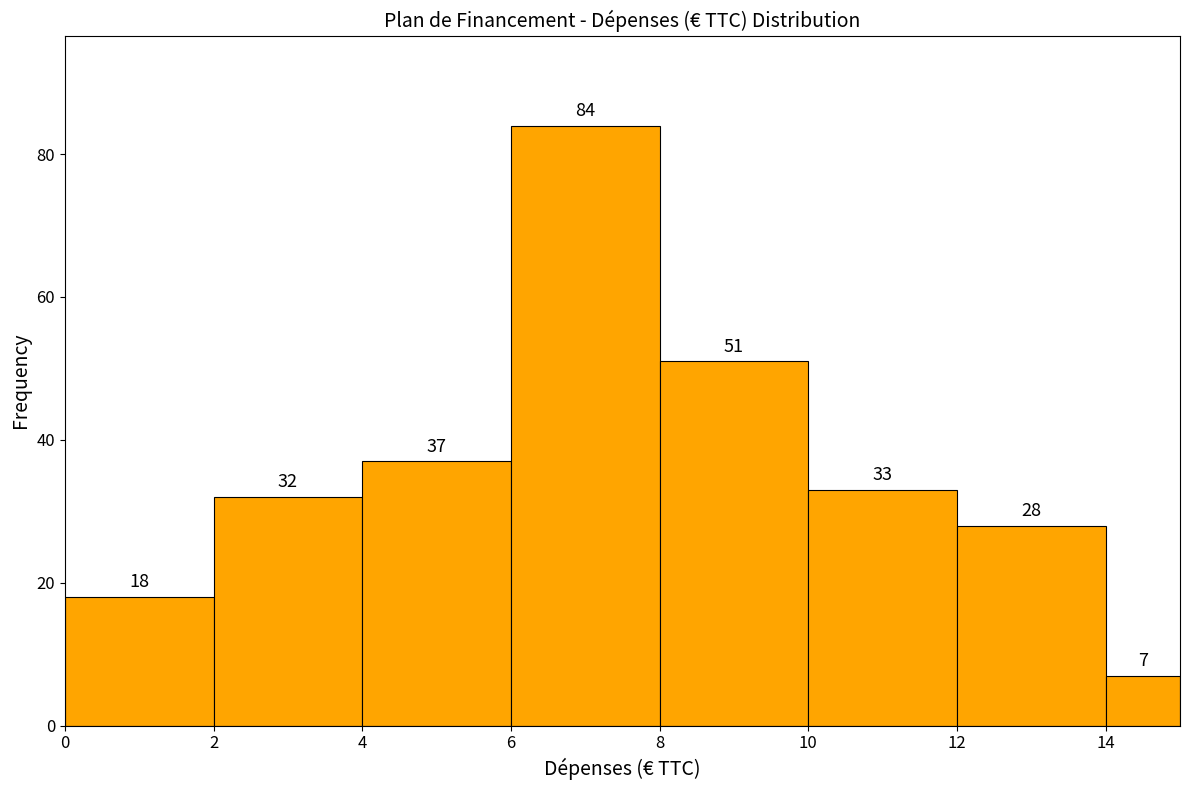

How tall is the bar that spans 10 to 12 on the x-axis?

33